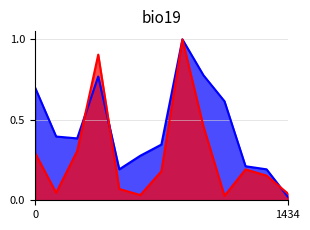

How many lines are shown in the chart?

2